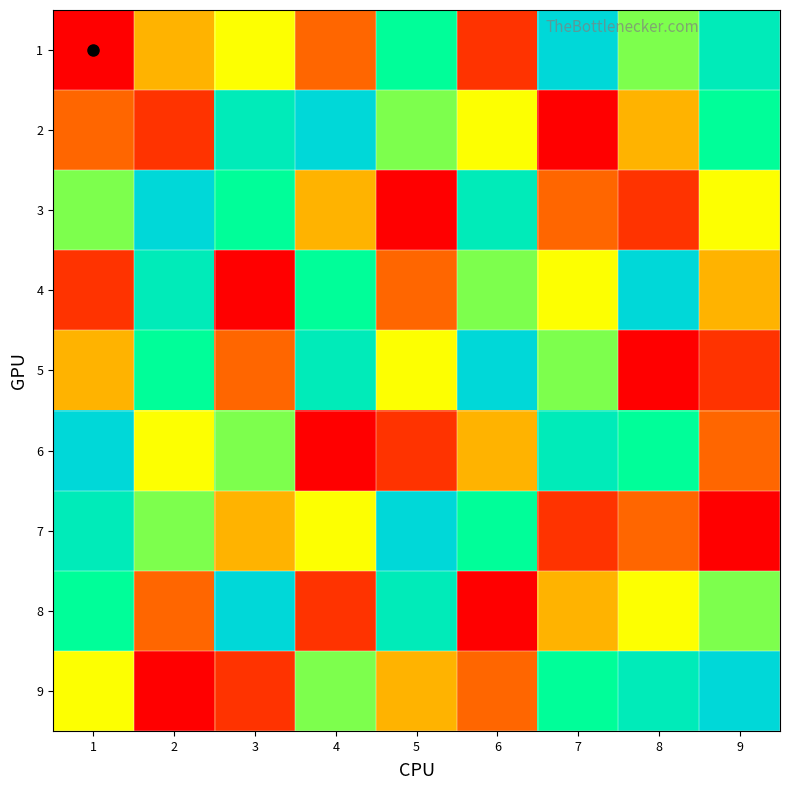

Rank the series at 3 from highest to lowest value.

8, 2, 3, 6, 1, 7, 5, 9, 4